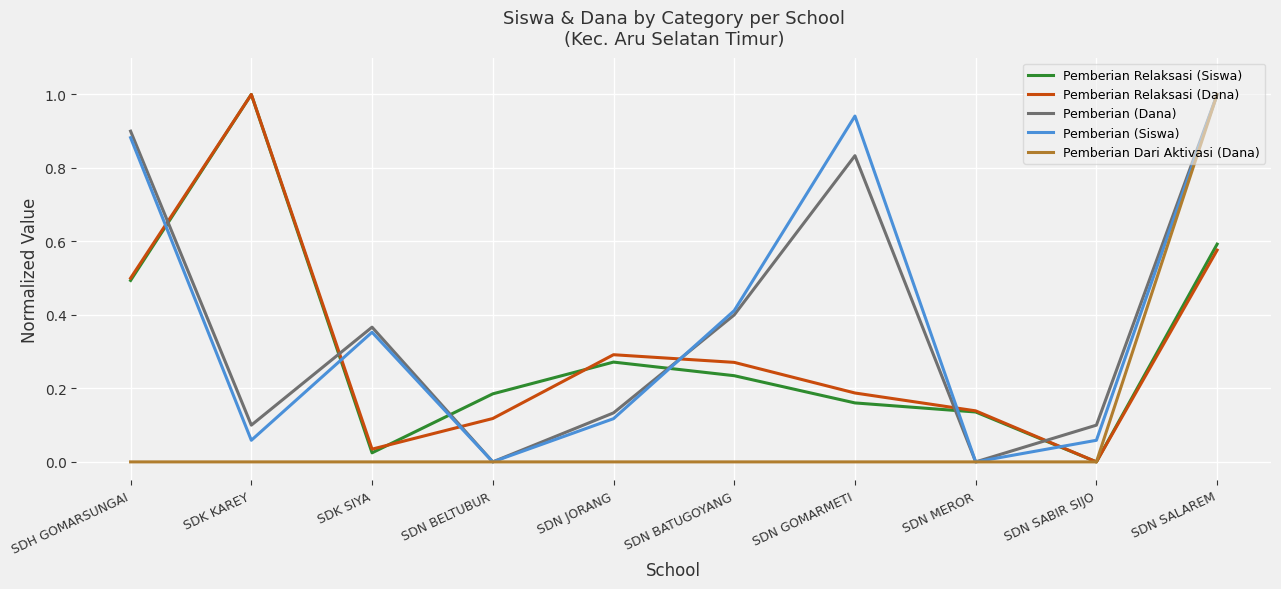

At how many categories does at least one series exceed 0?

10